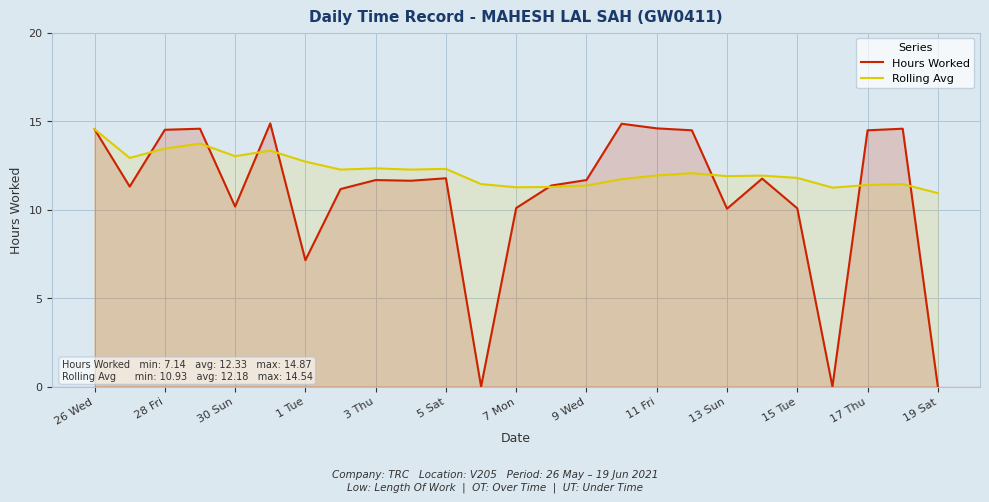

What is the average value of the Hours Worked series?

10.9